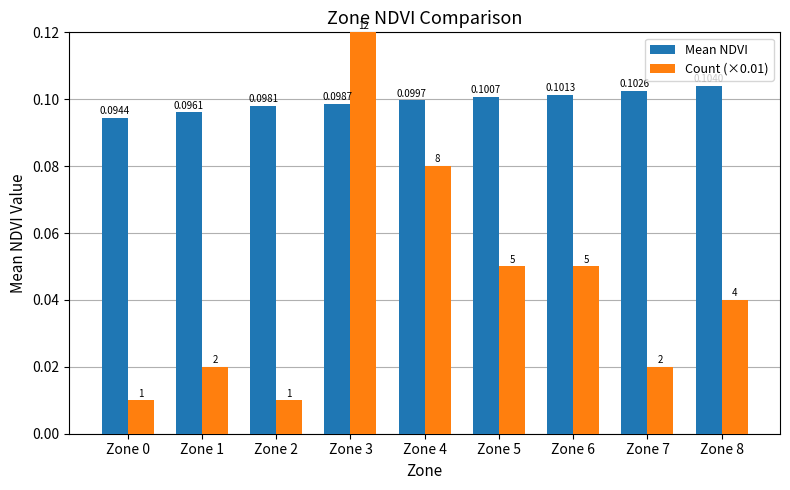

Is the value of Count (×0.01) at Zone 4 greater than the value of Mean NDVI at Zone 2?

No